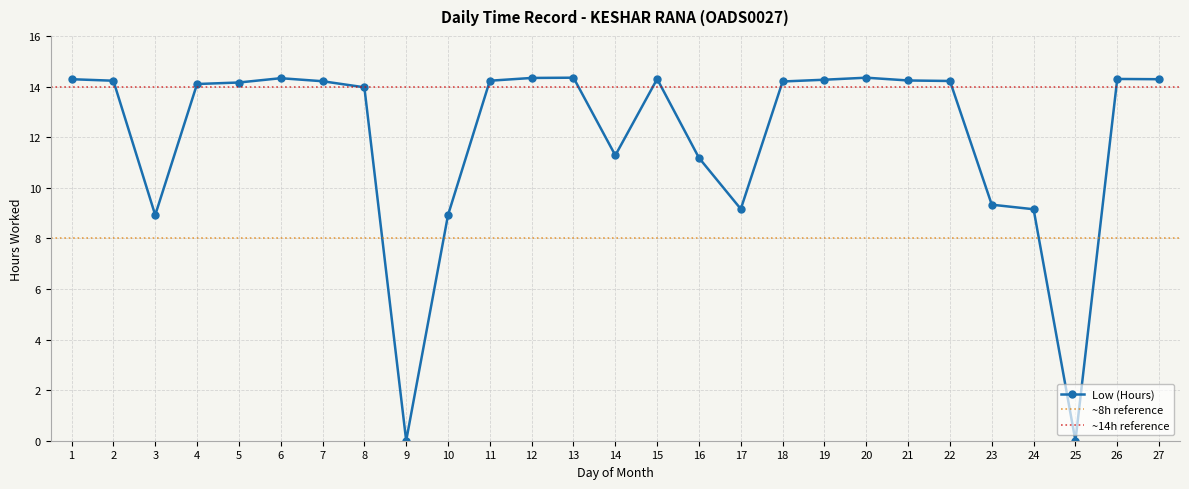

What is the difference between the values at 19 and 5?

0.1